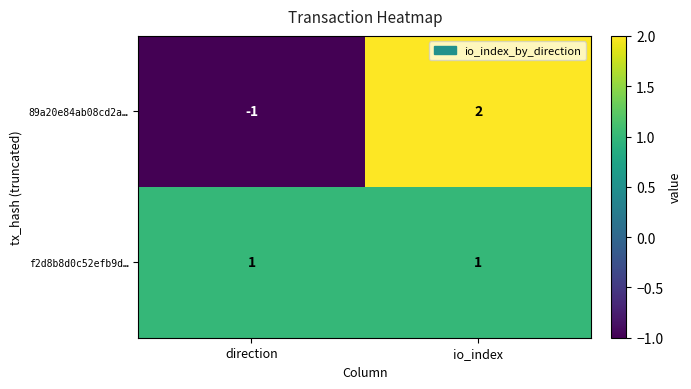

Which series has the widest spread of values?

89a20e84ab08cd2a…